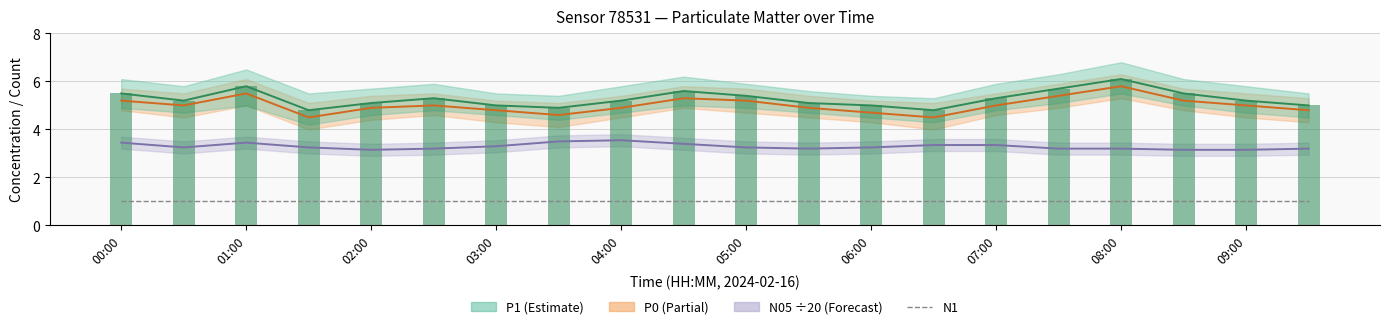

How many groups of bars are there?

20